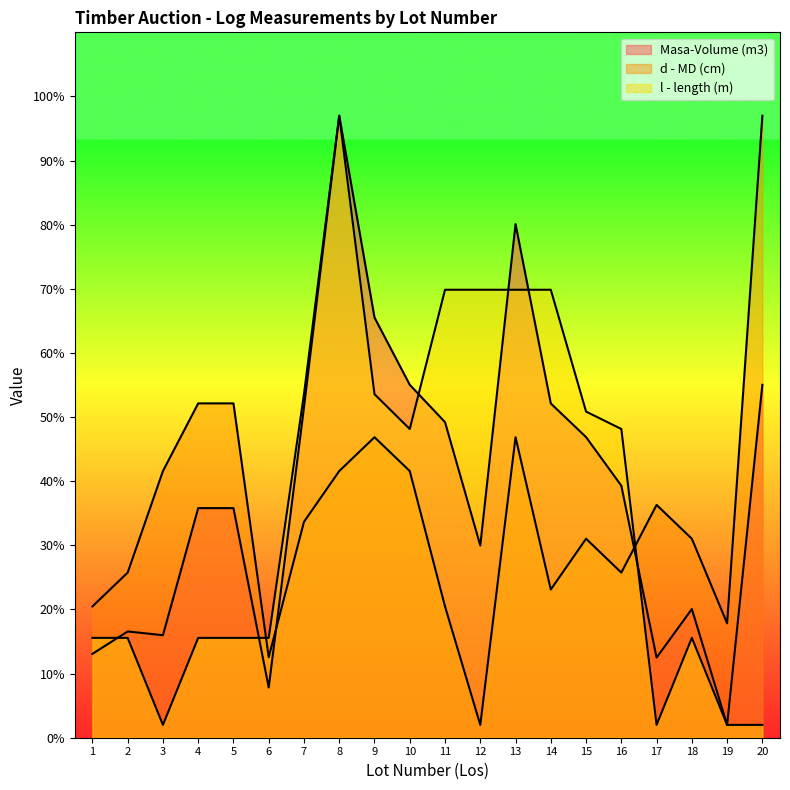

Between 10 and 3, which is larger?

10